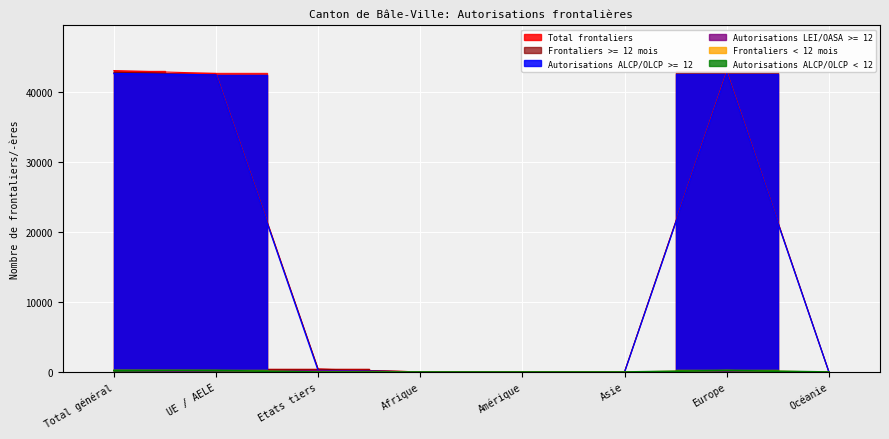

Does the chart display data point markers on the line(s)?

No